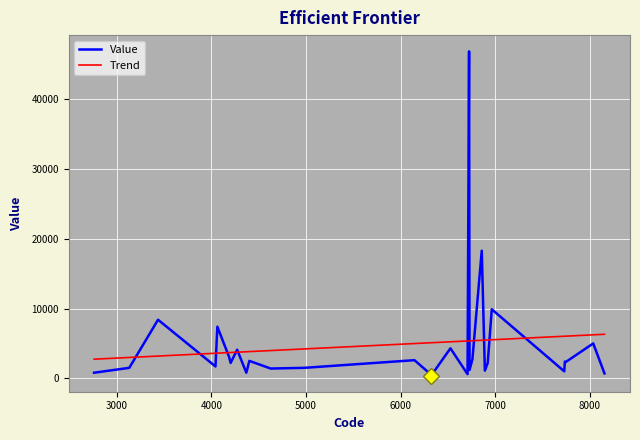

What is the change in value from 4626 to 6920?

+800